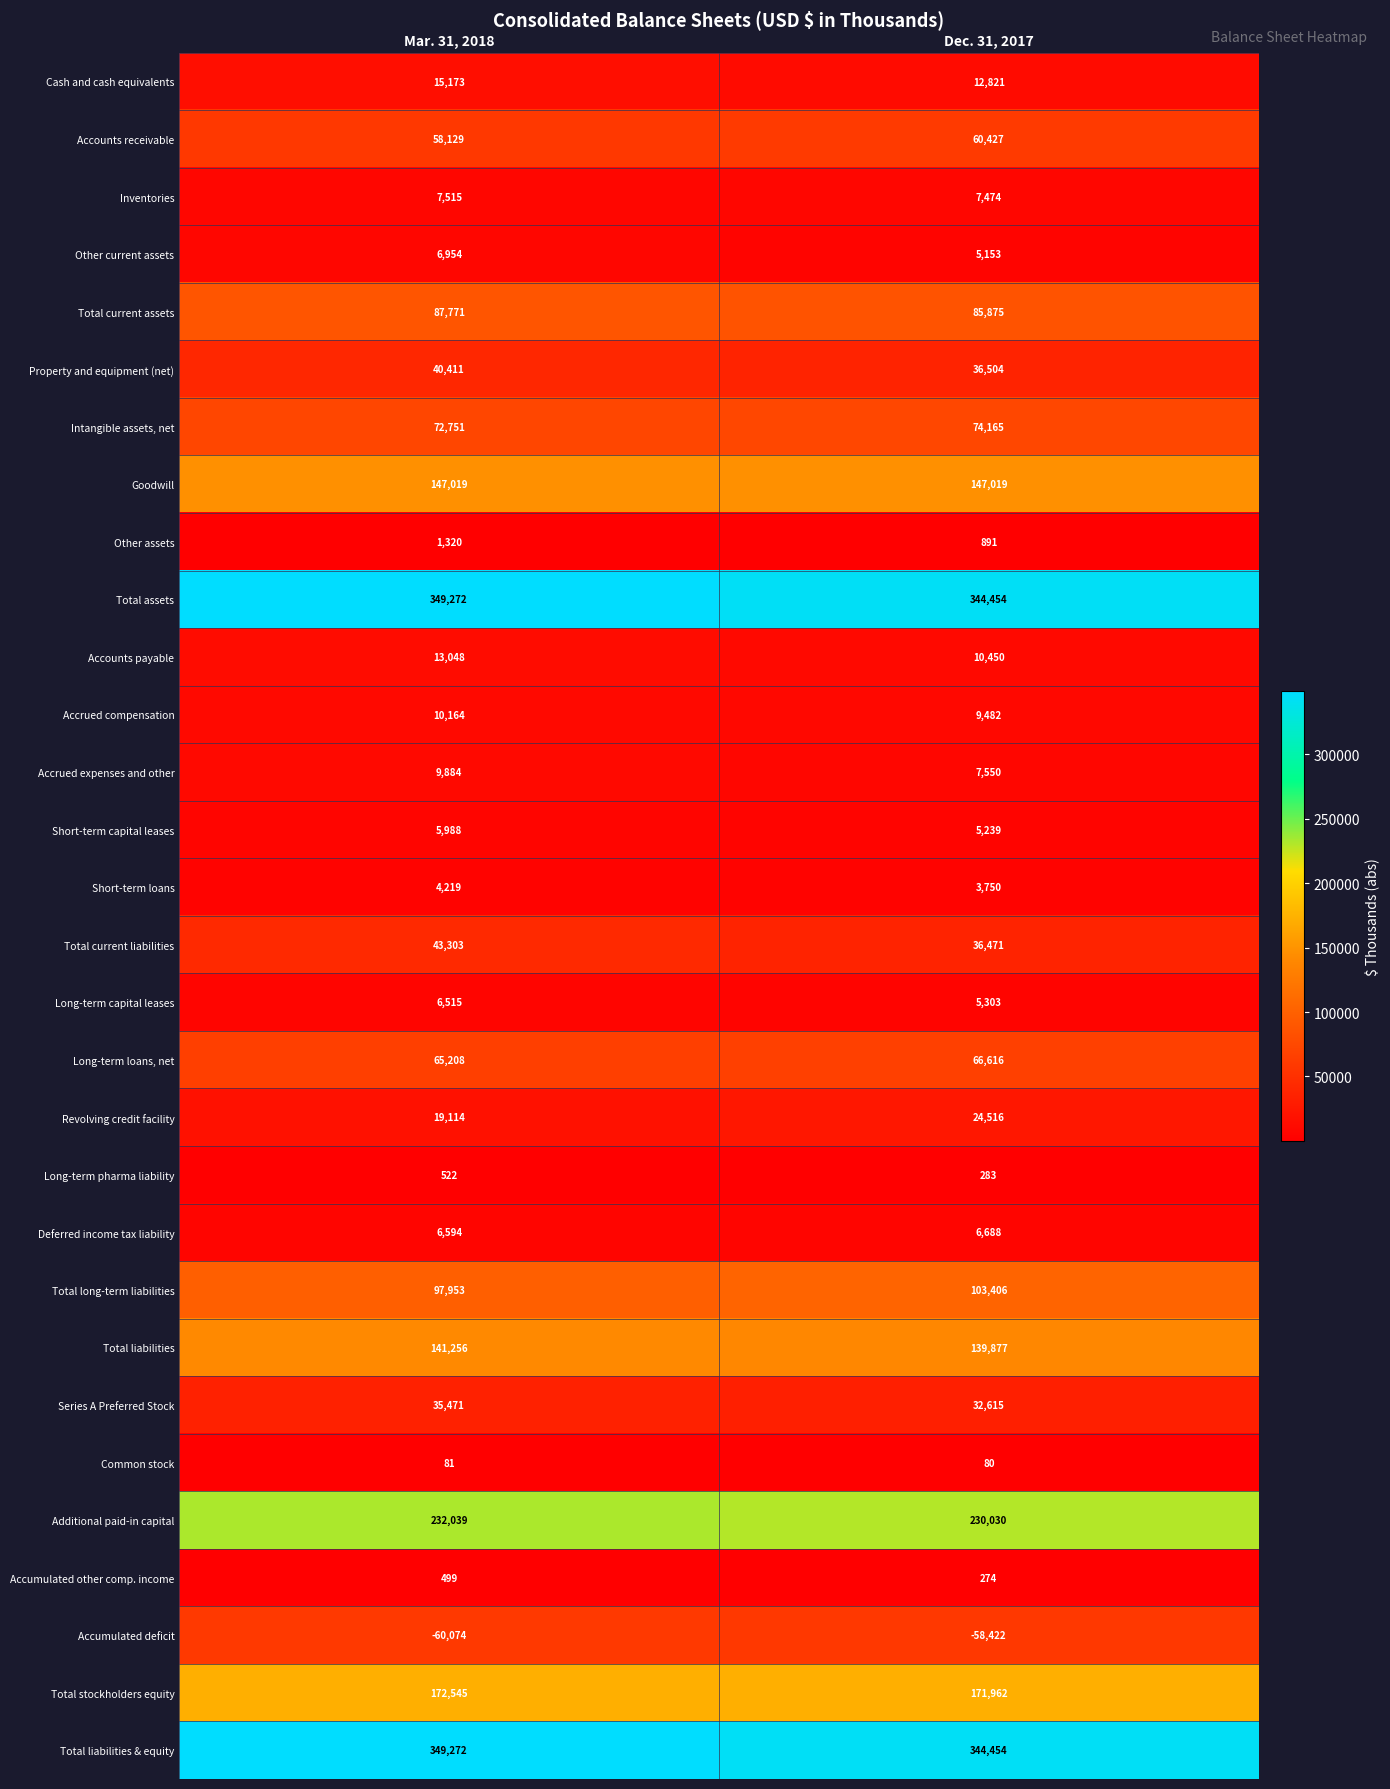

The Other current assets series shows 6954 at Mar. 31, 2018. True or false?

True